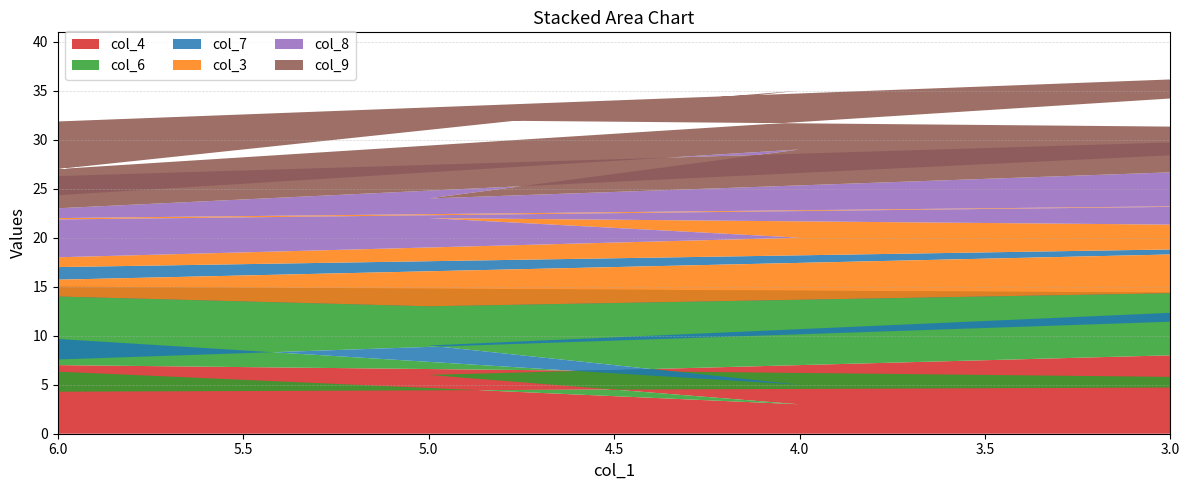

Reading left to right, list all the values displayed in this chart.

col_4: 7	5	4	2	8	3	6	9	2
col_6: 8	9	1	6	4	2	3	5	7
col_7: 2	6	9	8	3	7	4	1	5
col_3: 5	4	7	3	2	8	9	6	1
col_8: 1	8	3	4	5	9	2	7	6
col_9: 4	7	5	2	1	6	8	3	9